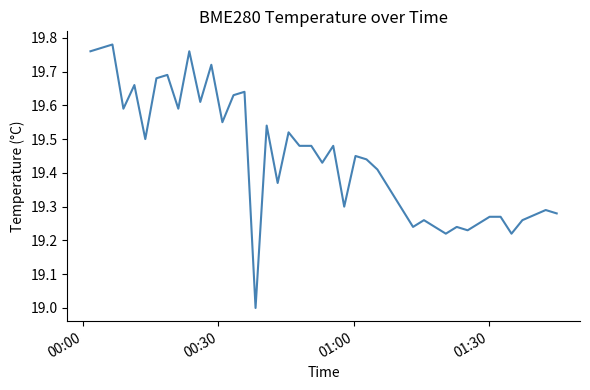

What is the difference between the maximum and minimum values?

0.8